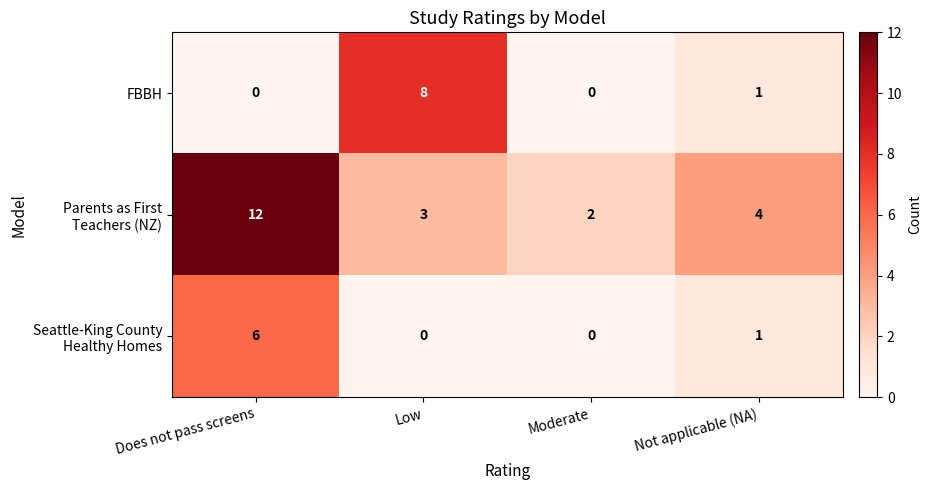

What is the total value across all series at Not applicable (NA)?

6